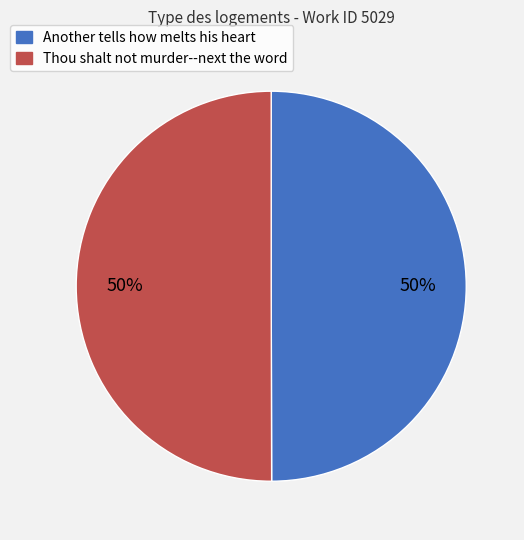

Approximately how many times larger is the value at Thou shalt not murder--next the word compared to Another tells how melts his heart?

1.0